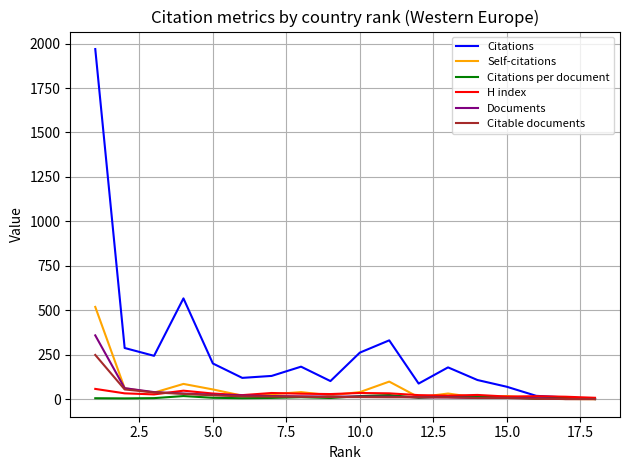

Which series has the largest total across all categories?

Citations